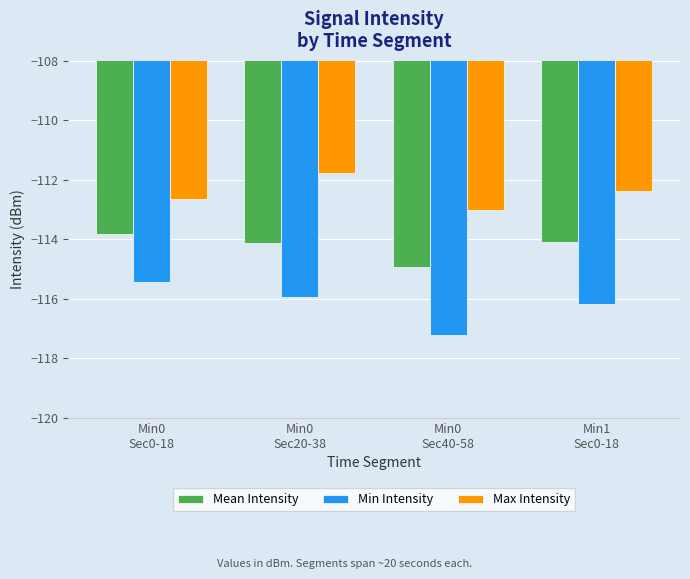

Count the number of data series in this chart.

3